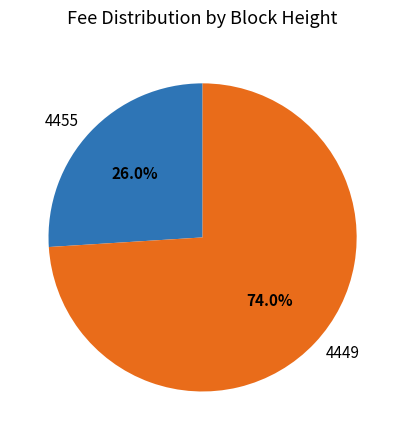

How much of the chart is everything except 4449?

26.0%